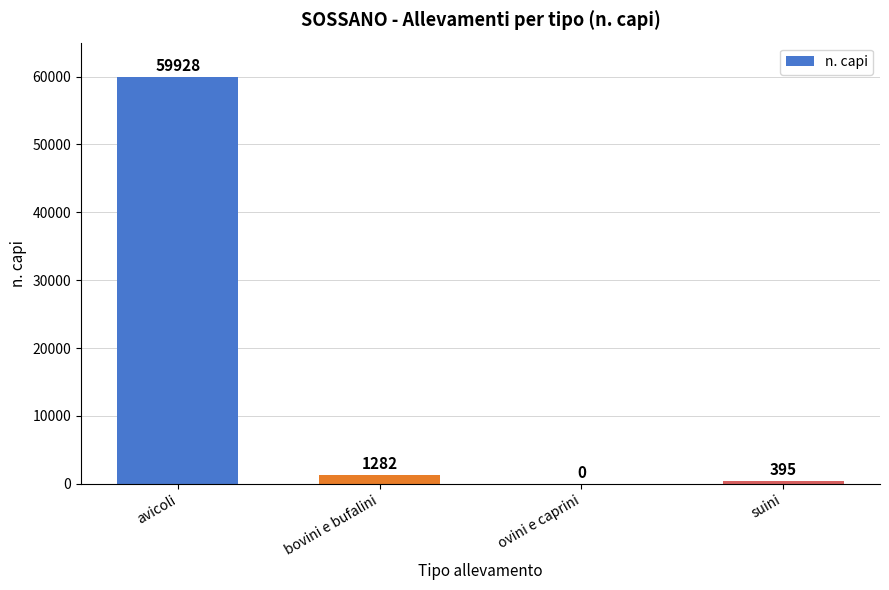

Are the bars horizontal?

No